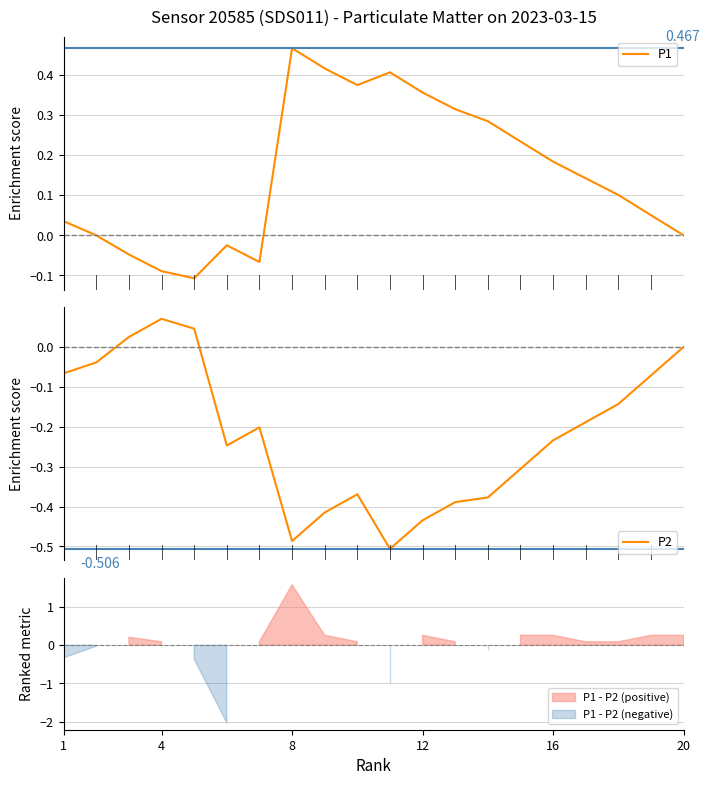

Which series has the largest total across all categories?

P1